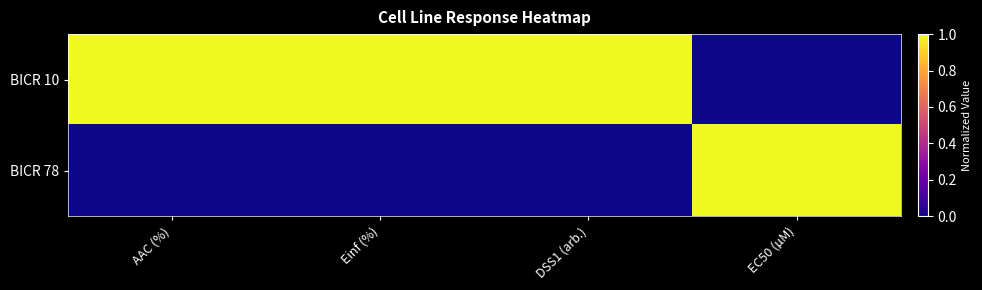

At how many categories does at least one series exceed 0?

4